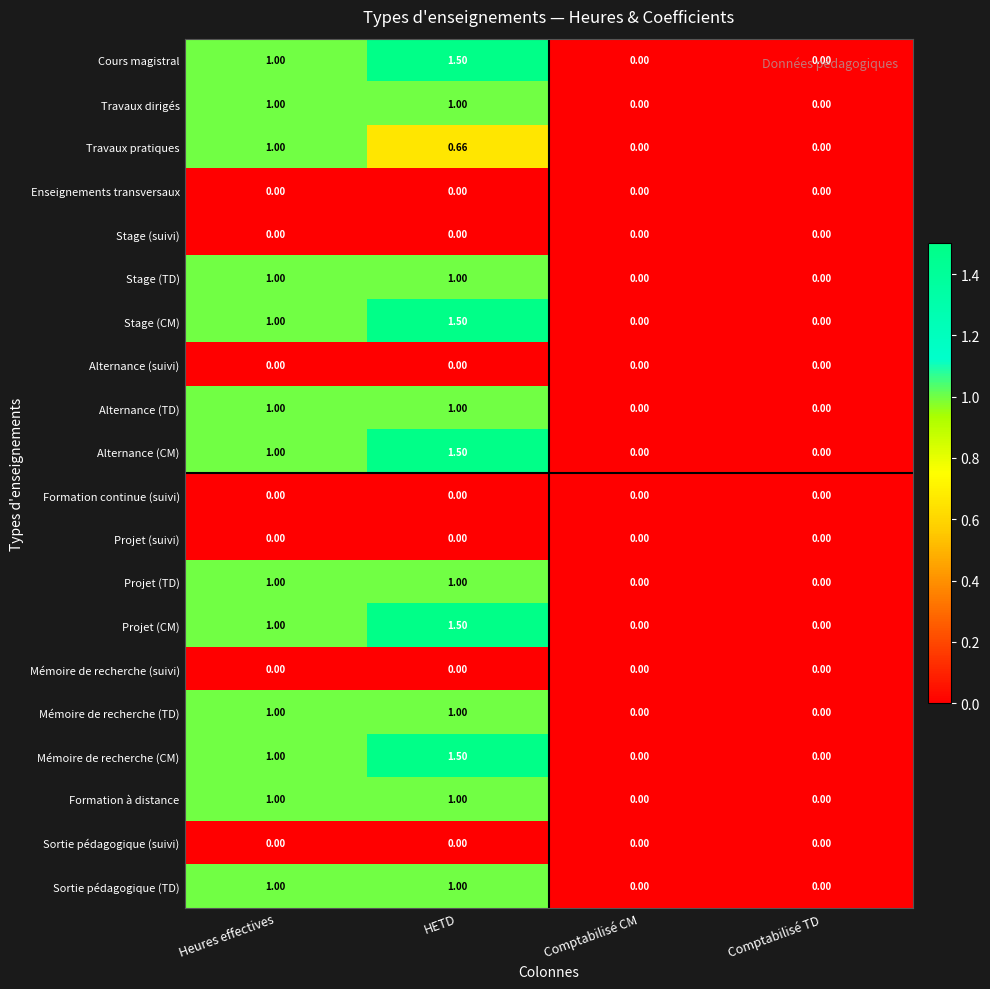

What is the spread (max minus min) of values at Heures effectives?

1.0